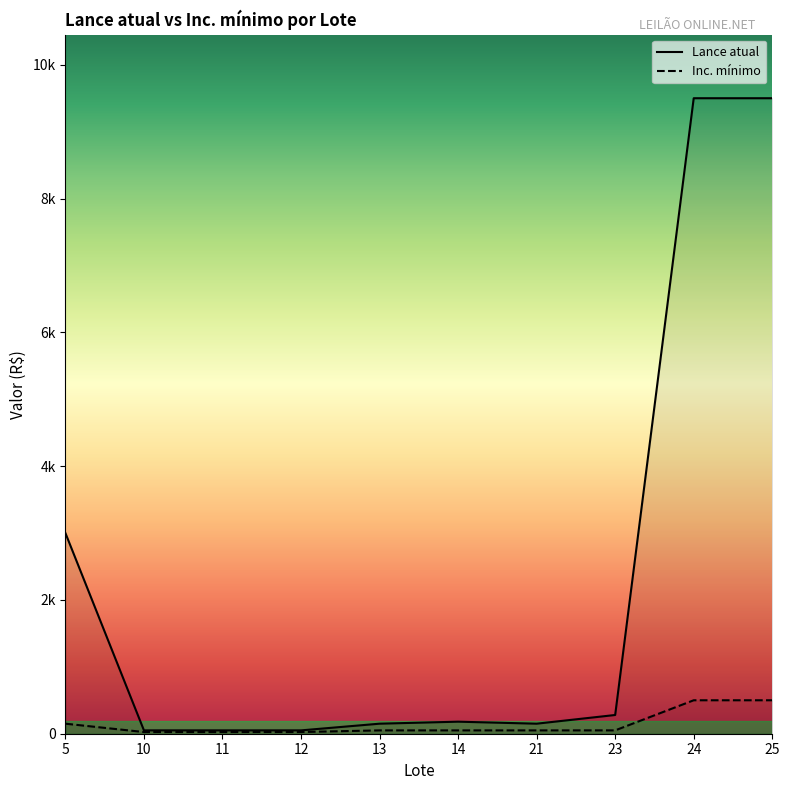

At which label does Inc. mínimo first exceed 50?

5